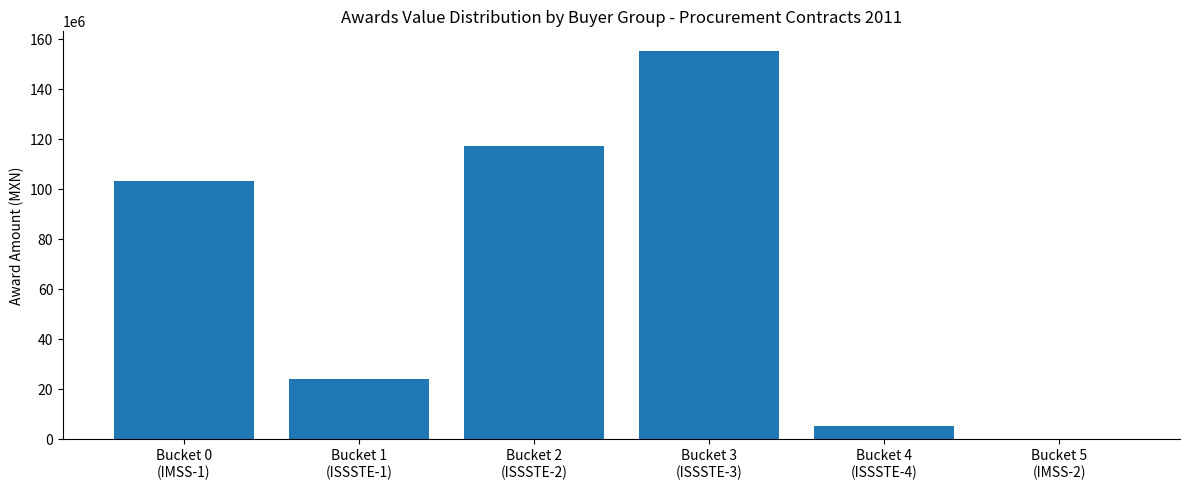

What is the approximate value at Bucket 3
(ISSSTE-3)?

155440799.0